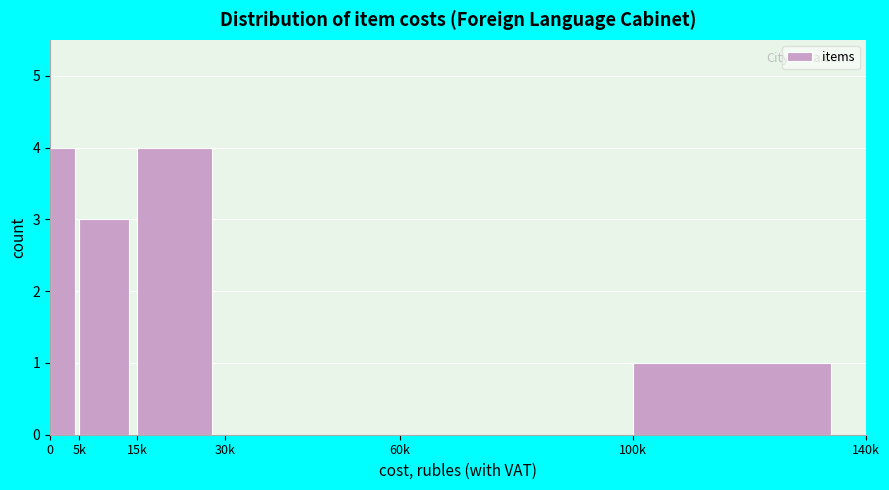

Reading left to right, what are all the values shown in this chart?

0=4	5k=3	15k=4	30k=0	60k=0	100k=1